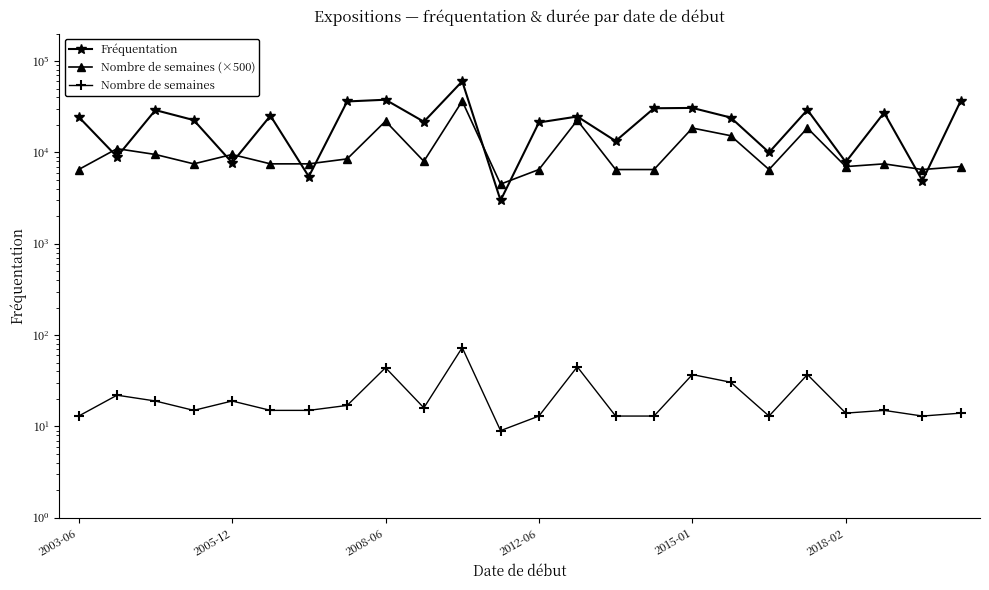

Read the Fréquentation value at 2015-01.

30719.0